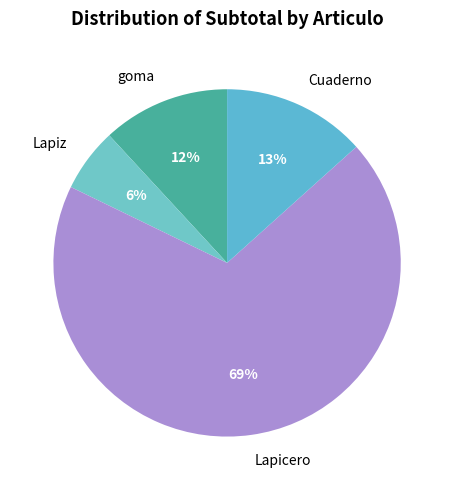

To the nearest percent, what percentage of the pie is Lapiz?

6%